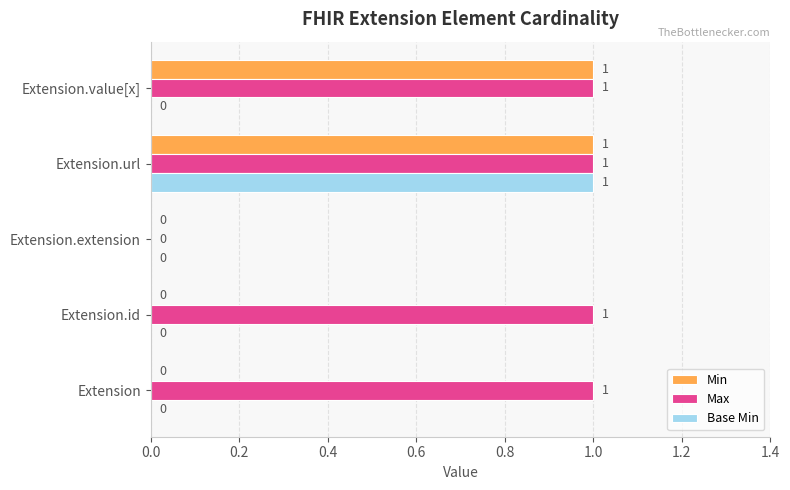

Is it true that Max equals 1 at Extension.url?

True